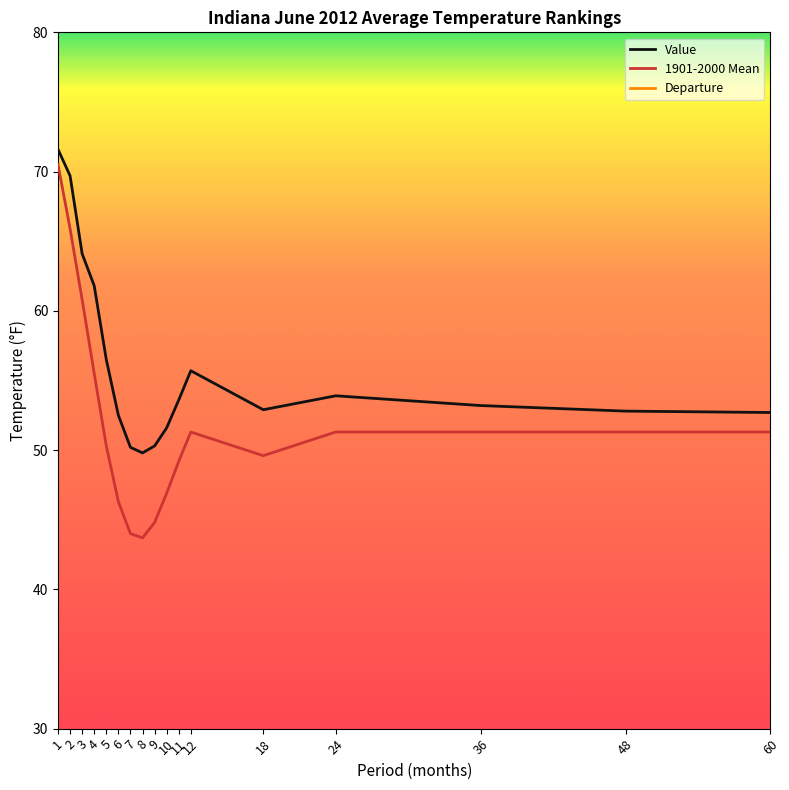

At which category is the sum across all series the highest?

1